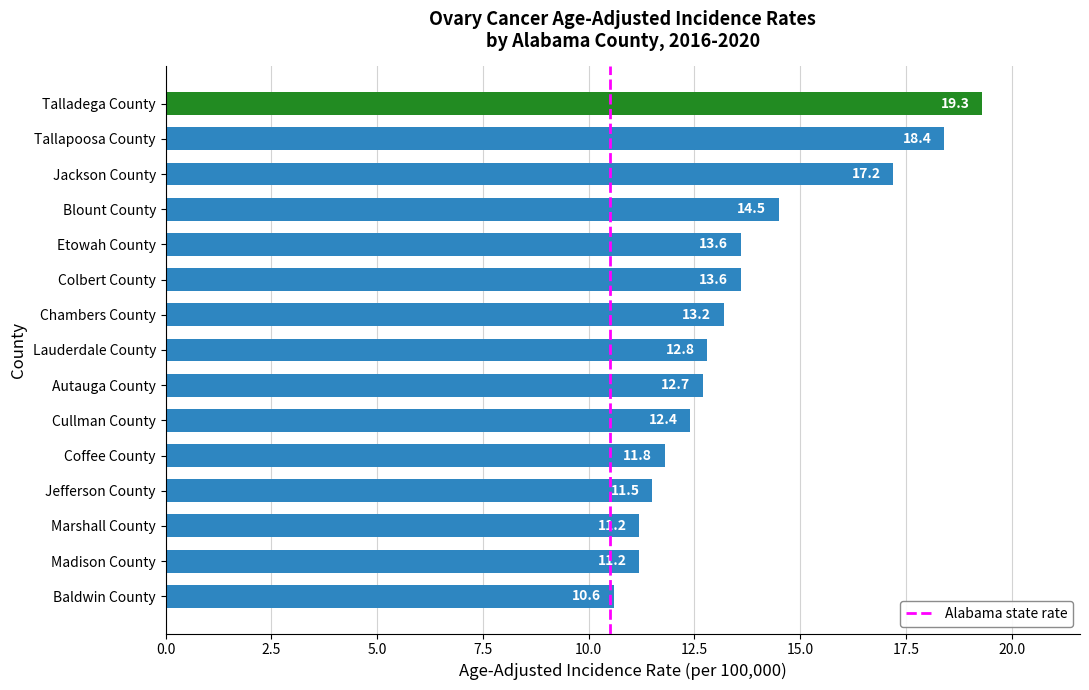

What is the maximum value shown in the chart?

19.3